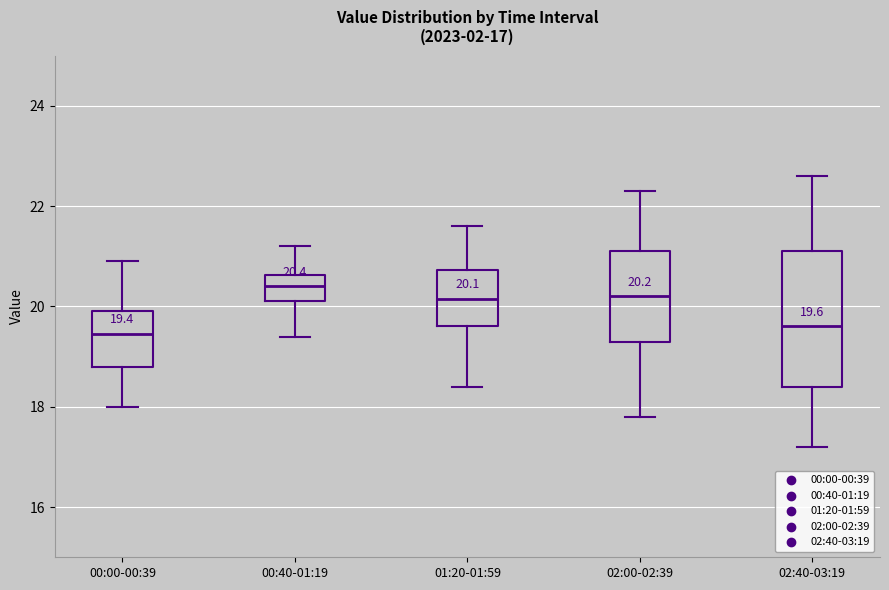

Which box is the tallest, from its lower edge to its upper edge?

02:40-03:19